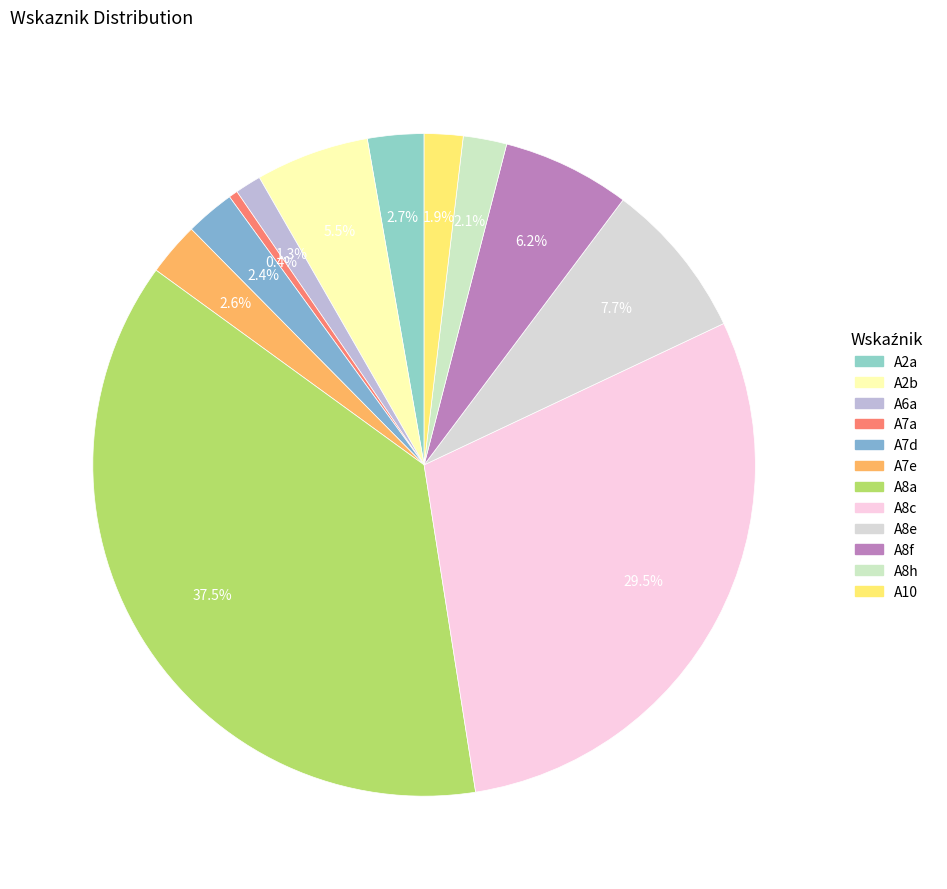

To the nearest percent, what percentage of the pie is A2b?

6%